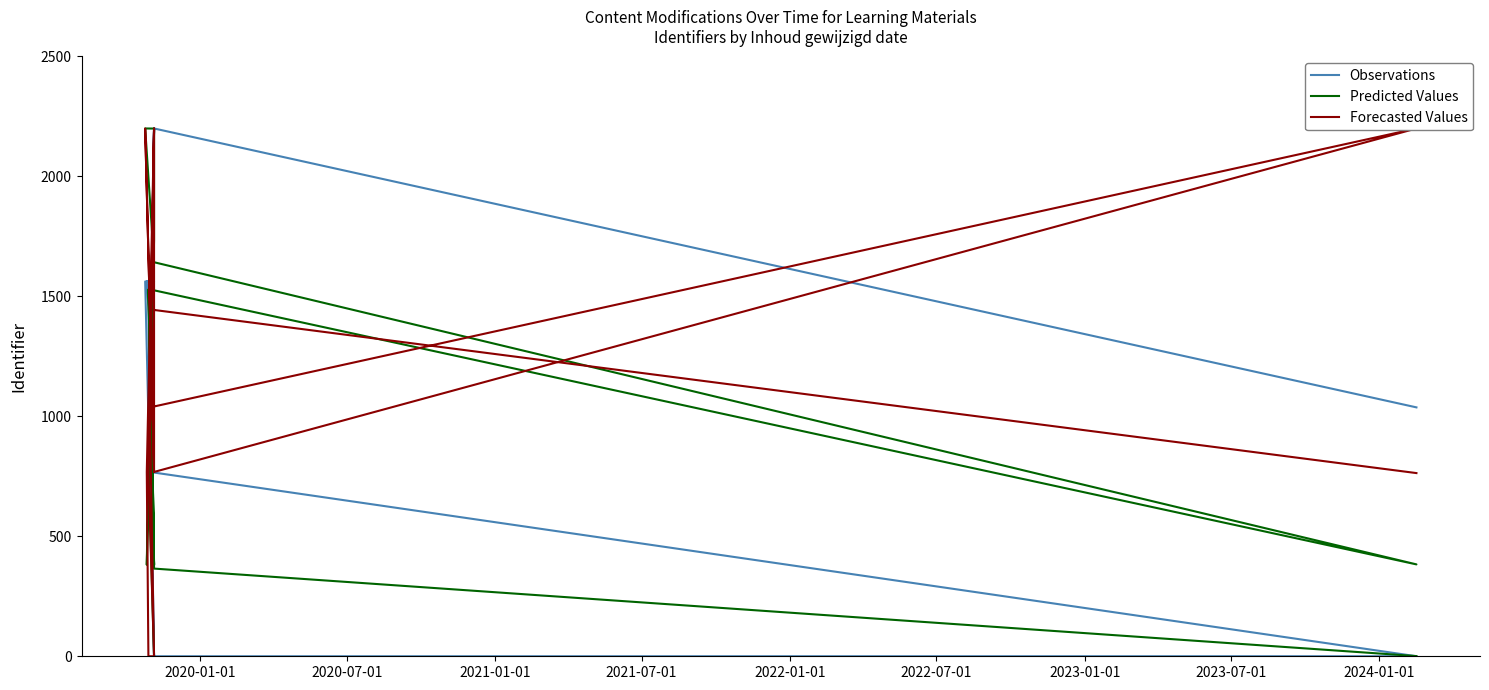

How many intersections are there between Forecasted Values and Predicted Values?

7